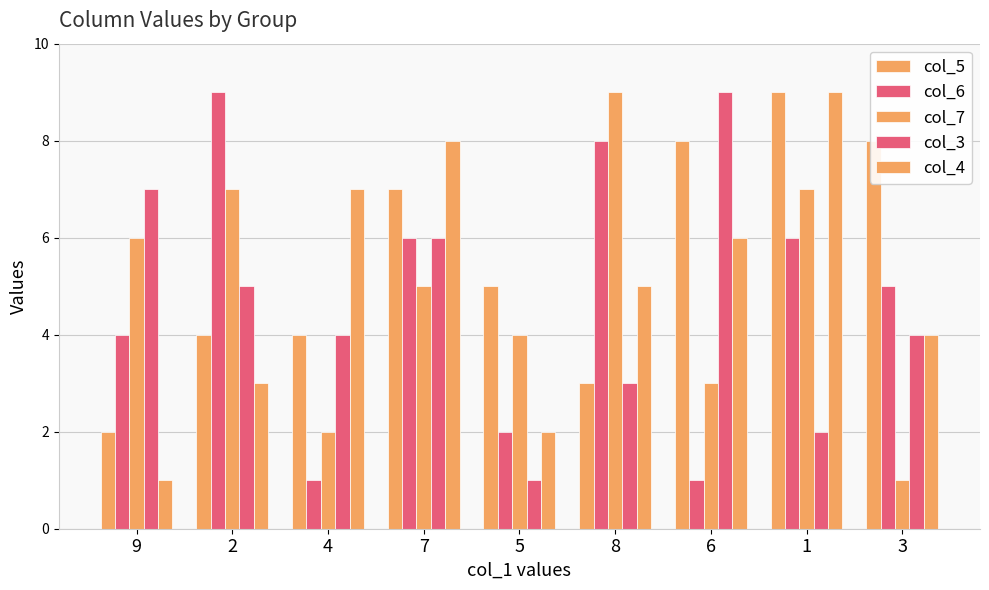

What is the label of the 8th bar from the right?

2